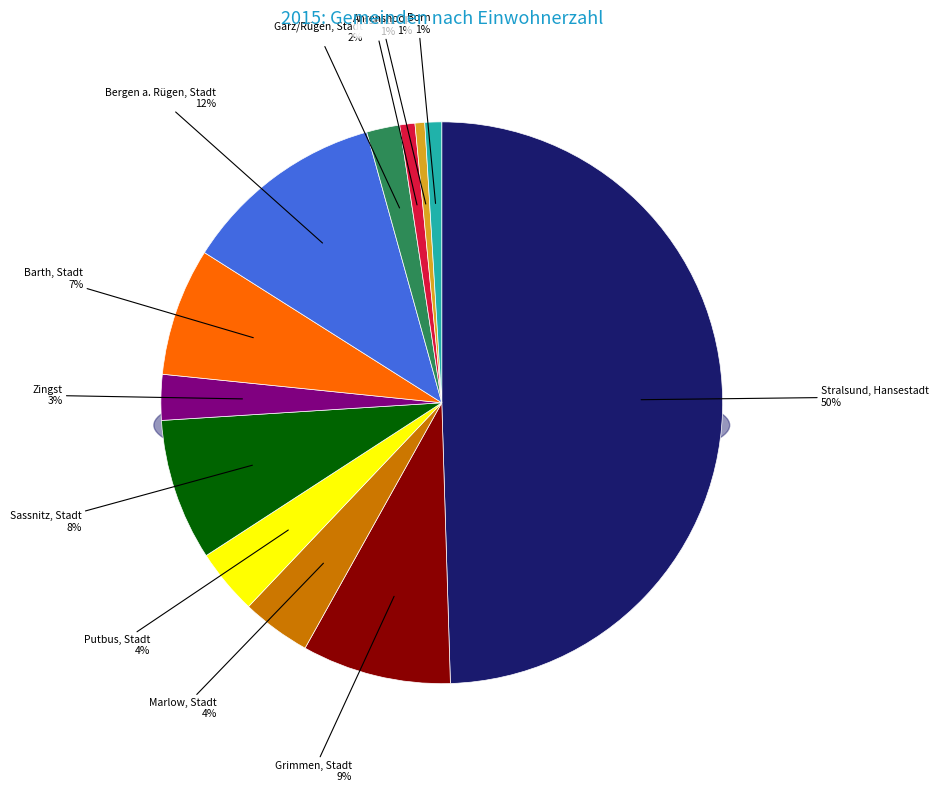

What portion of the pie excludes Bergen a. Rügen, Stadt?

88.3%